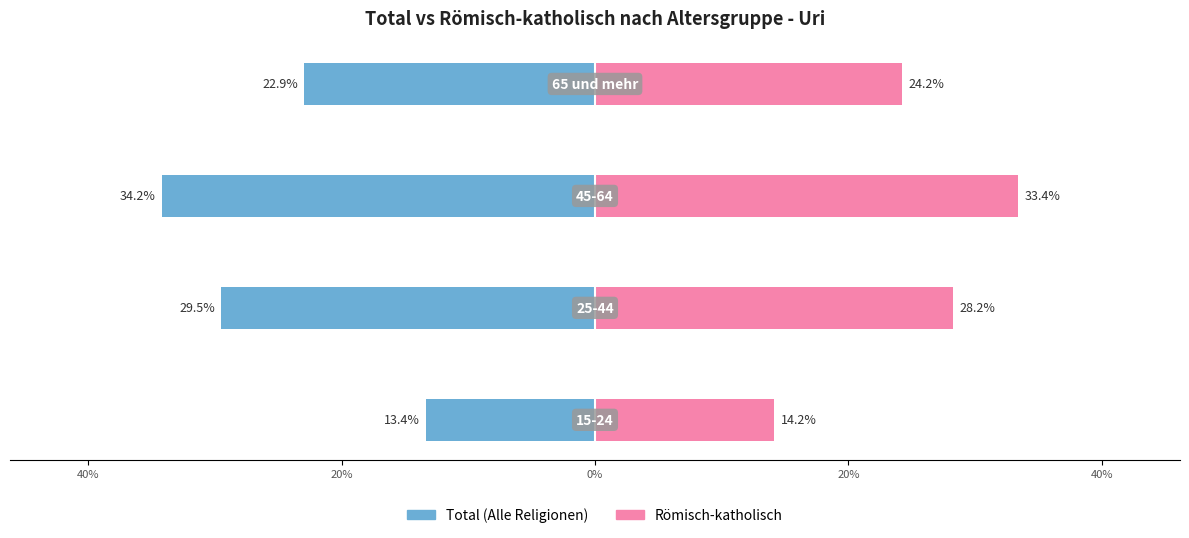

How many groups of bars are there?

4